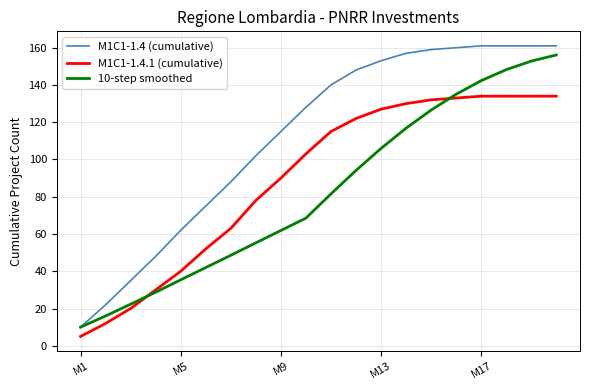

Rank the series by their average value, from highest to lowest.

M1C1-1.4 (cumulative), M1C1-1.4.1 (cumulative), 10-step smoothed